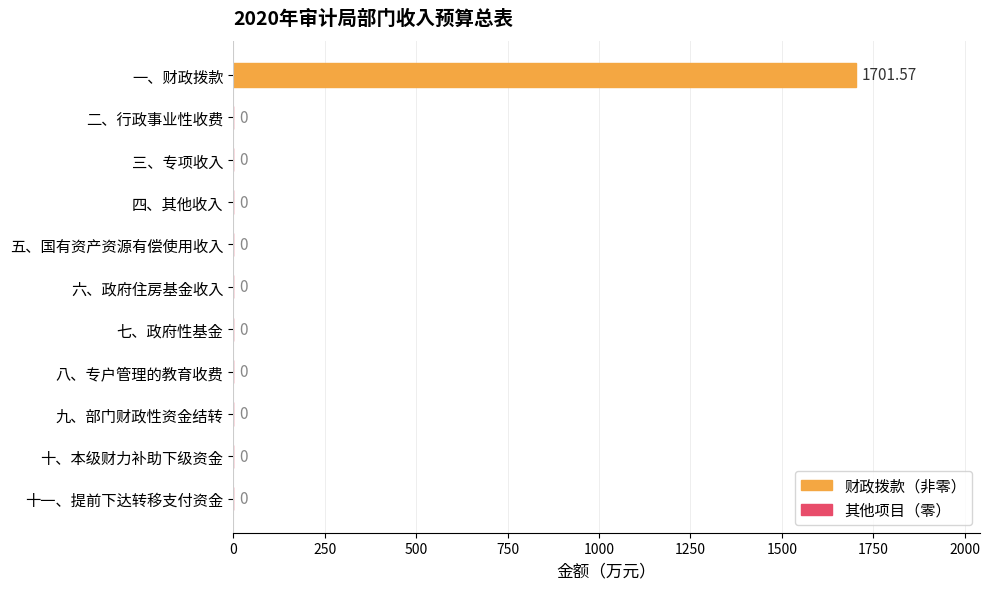

At which category does the chart reach its peak across all series?

一、财政拨款